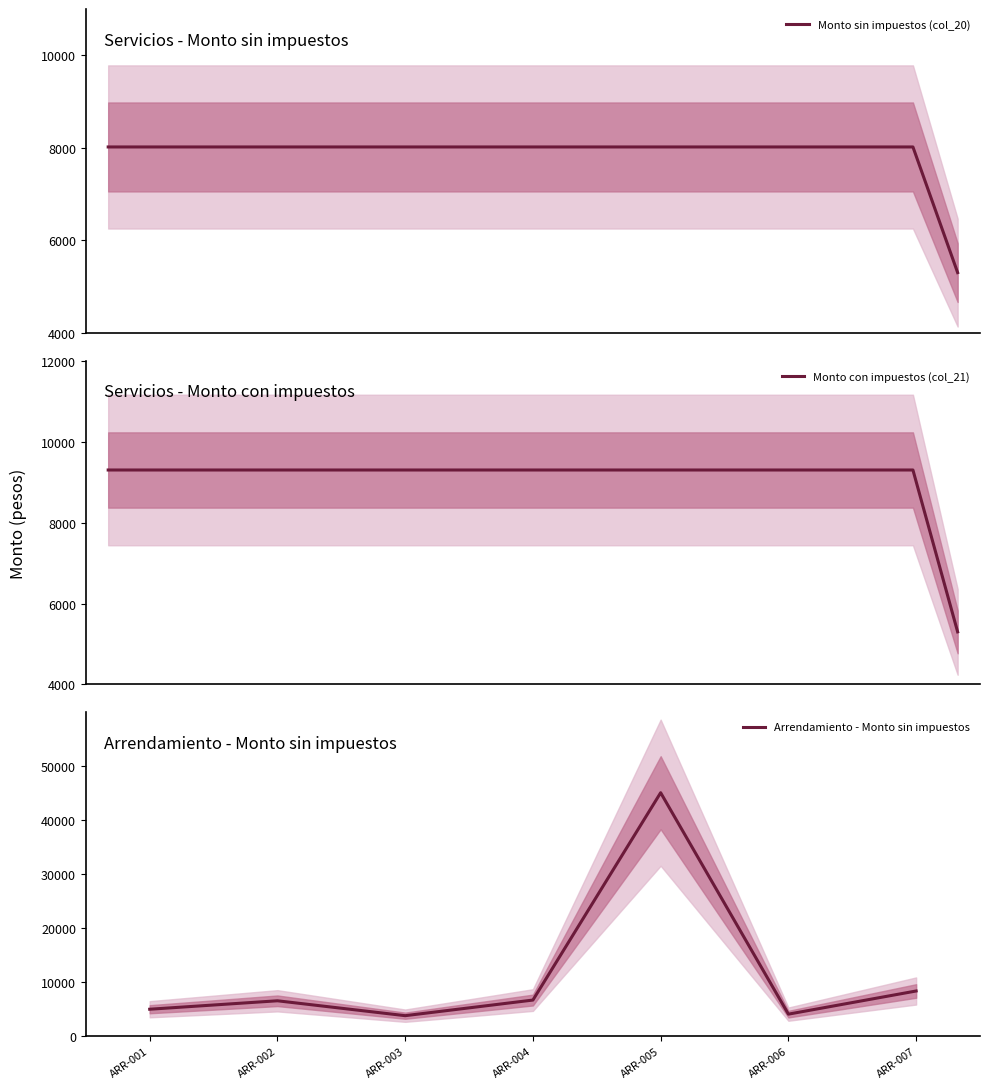

What is the maximum value for Monto sin impuestos (col_20)?

8017